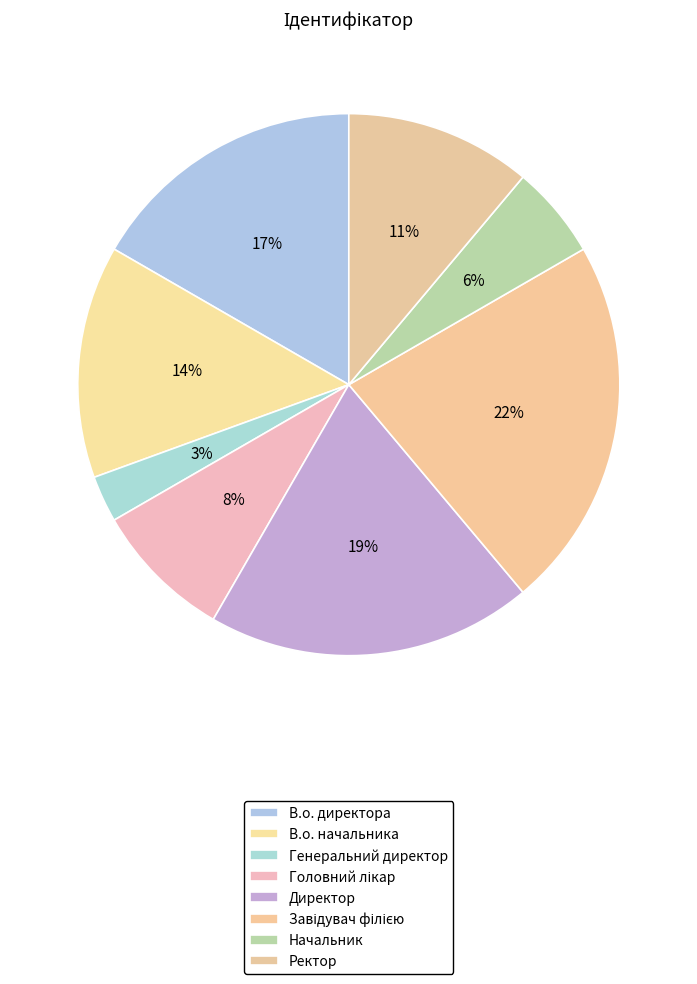

Rank the categories by value from lowest to highest.

Генеральний директор, Начальник, Головний лікар, Ректор, В.о. начальника, В.о. директора, Директор, Завідувач філією